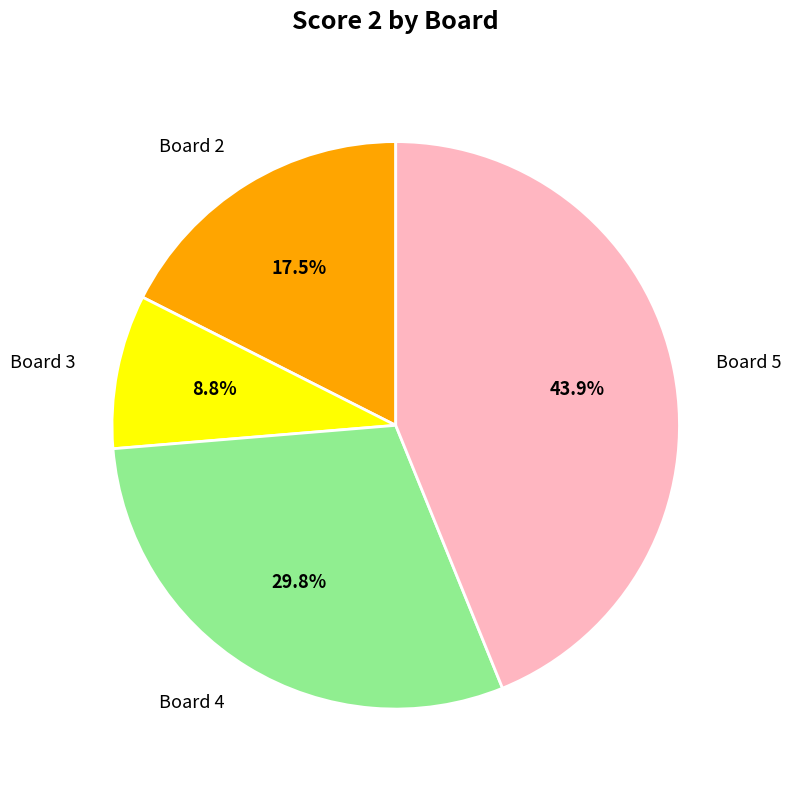

Is there a majority slice in this chart?

No